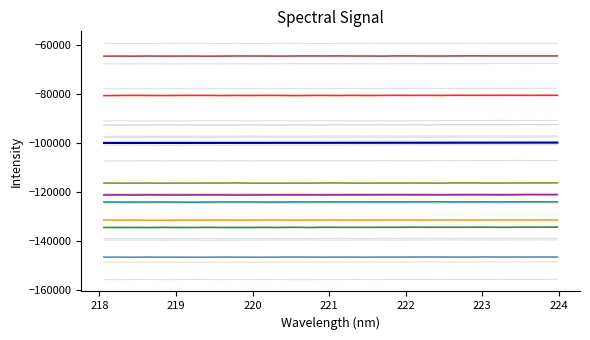

Reading left to right, list all the values displayed in this chart.

218.0596=-100066.4	218.2508=-100063.4	218.442=-100060.3	218.6332=-100056.8	218.8244=-100053.6	219.0156=-100050.1	219.2067=-100046.4	219.3979=-100042.6	219.589=-100038.8	219.7801=-100034.8	219.9712=-100030.7	220.1623=-100026.5	220.3533=-100022.0	220.5444=-100017.5	220.7354=-100012.9	220.9264=-100008.2	221.1174=-100003.1	221.3083=-99997.9	221.4993=-99993.1	221.6902=-99988.1	221.8812=-99982.4	222.0721=-99976.7	222.263=-99971.0	222.4538=-99965.0	222.6447=-99959.0	222.8355=-99952.8	223.0264=-99946.5	223.2172=-99940.3	223.408=-99933.6	223.5987=-99926.8	223.7895=-99920.0	223.9802=-99912.9